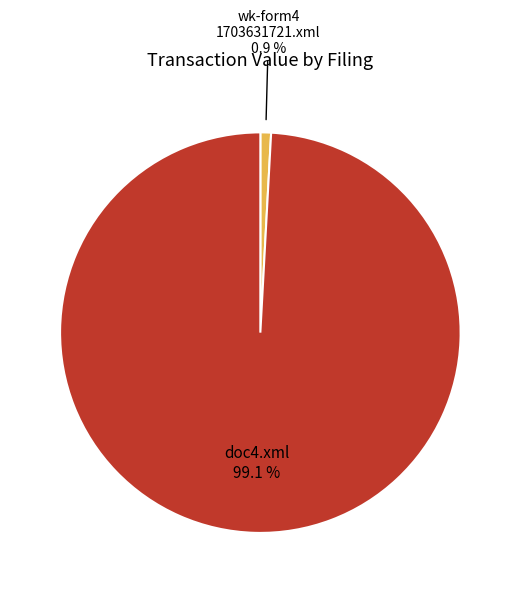

Is there any slice that represents more than half of the pie?

Yes